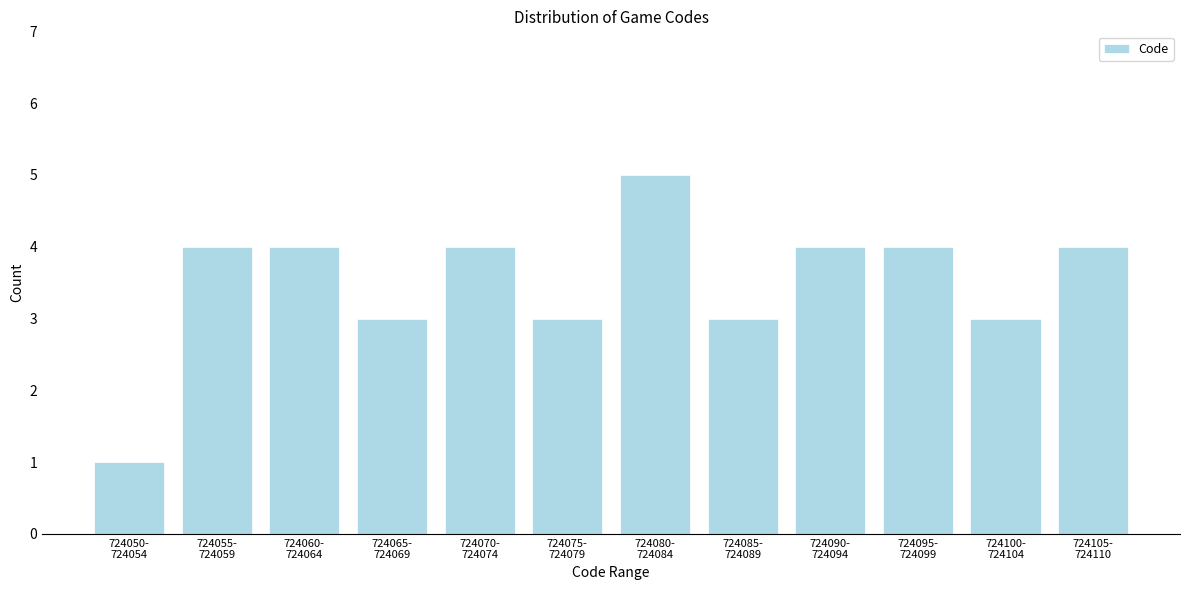

Reading left to right, list all the values displayed in this chart.

1	4	4	3	4	3	5	3	4	4	3	4